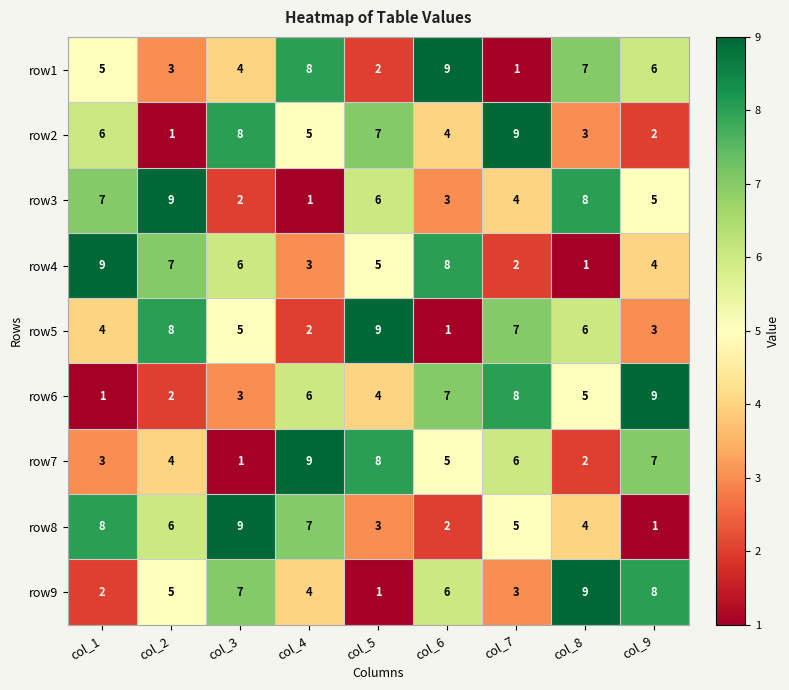

What is the difference between the second highest and minimum values in the row2 series?

7